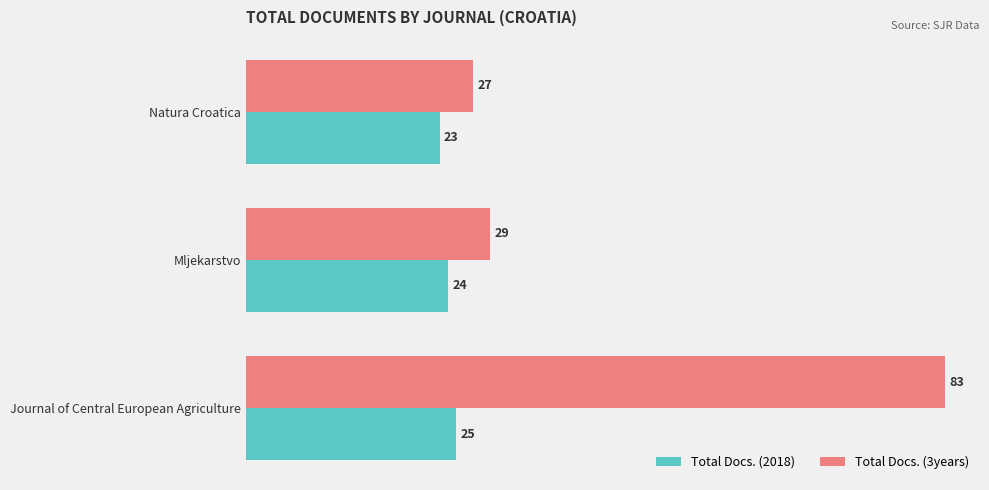

What is the spread (max minus min) of values at Natura Croatica?

4